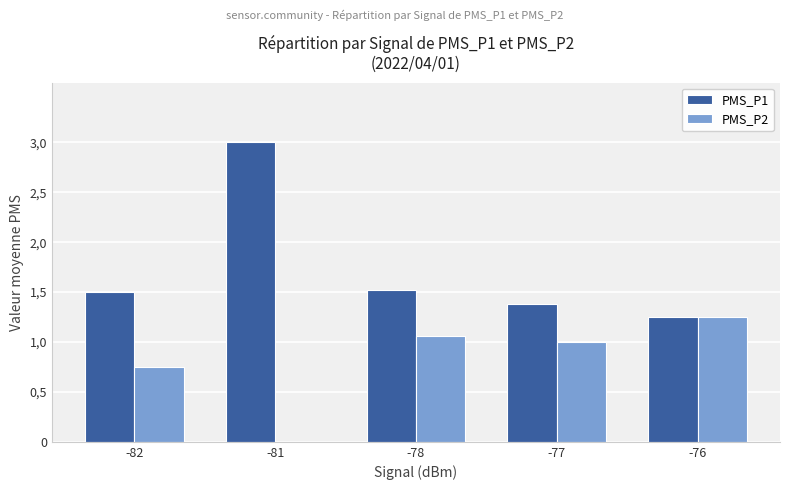

What are all the series names shown in the legend?

PMS_P1, PMS_P2